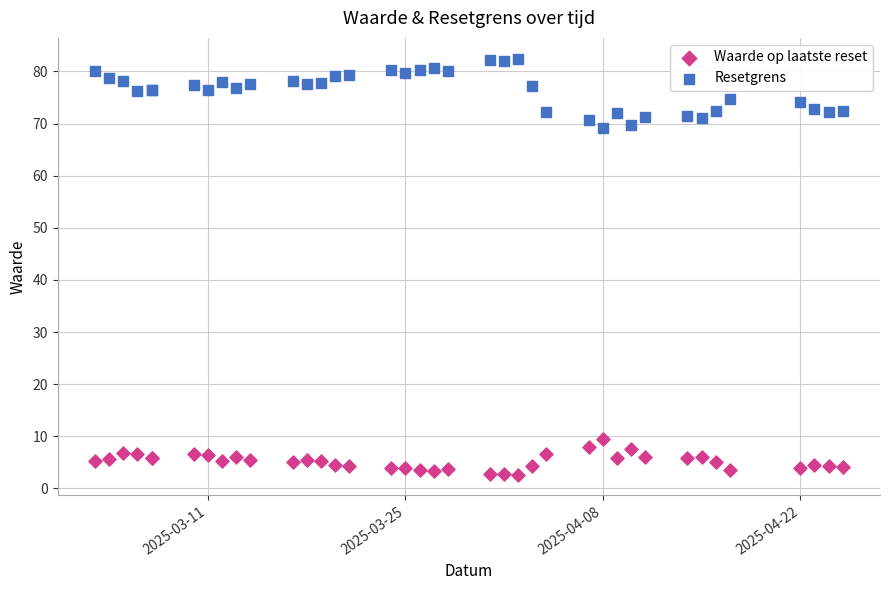

What are all the series names shown in the legend?

Waarde op laatste reset, Resetgrens